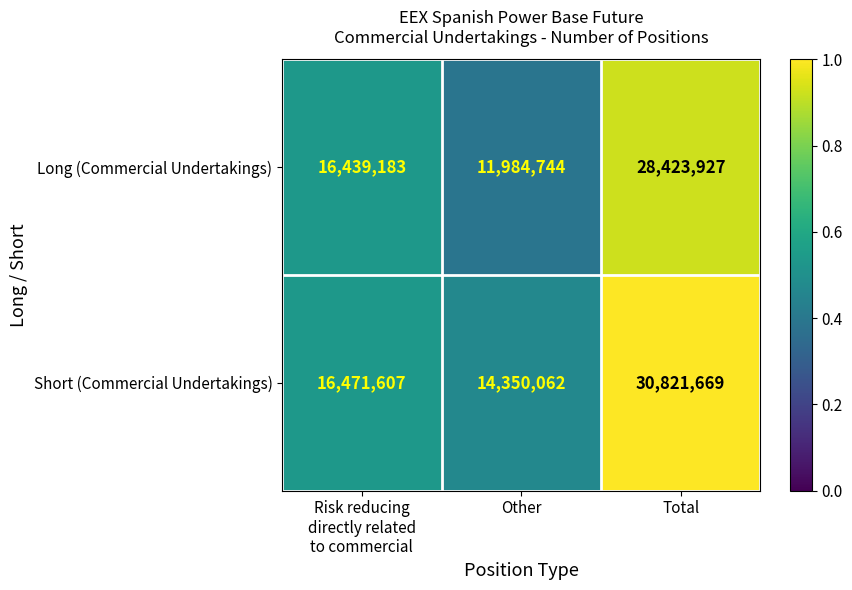

Count the Long (Commercial Undertakings) values in the range 11984744 to 28423927.

3